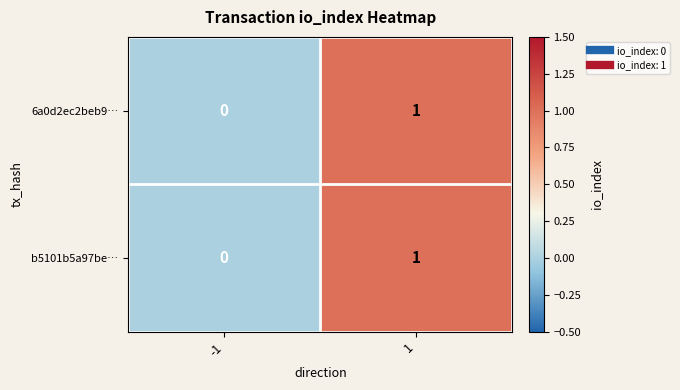

Reading left to right, extract all data points from this chart.

6a0d2ec2beb9…: -1=0	1=1
b5101b5a97be…: -1=0	1=1